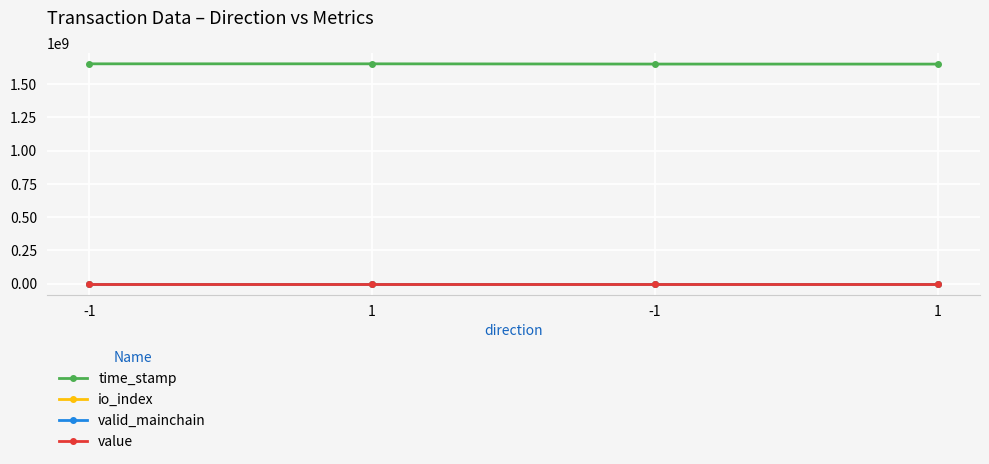

Reading left to right, extract all data points from this chart.

time_stamp: -1=1651600667.0	1=1651548831.0	-1=1649786364.0	1=1649565479.0
io_index: -1=30.0	1=3.0	-1=6.0	1=3.0
valid_mainchain: -1=1.0	1=1.0	-1=1.0	1=1.0
value: -1=30.3	1=30.3	-1=30.3	1=30.3